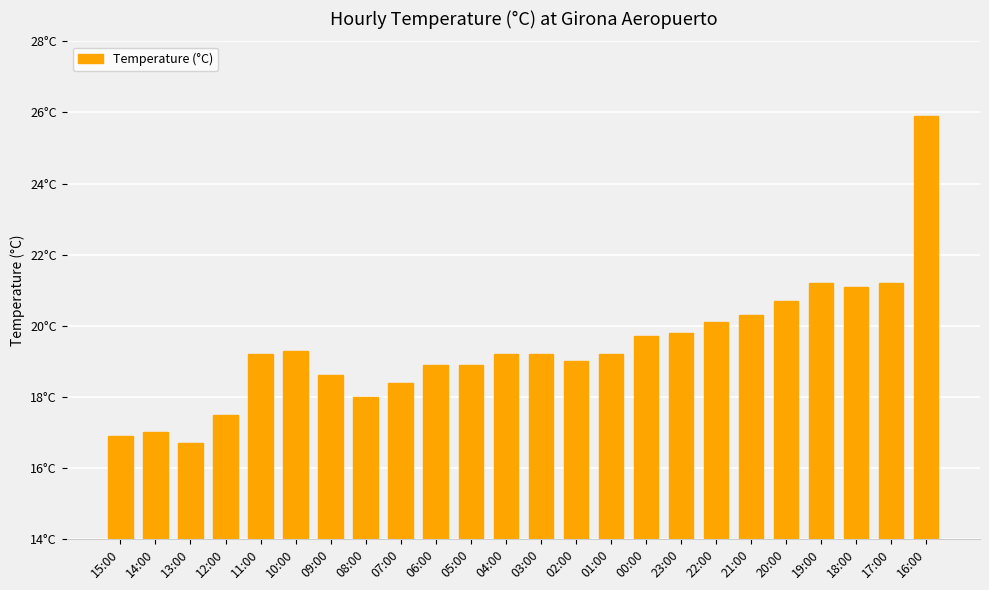

Which category has the highest value across all series?

16:00